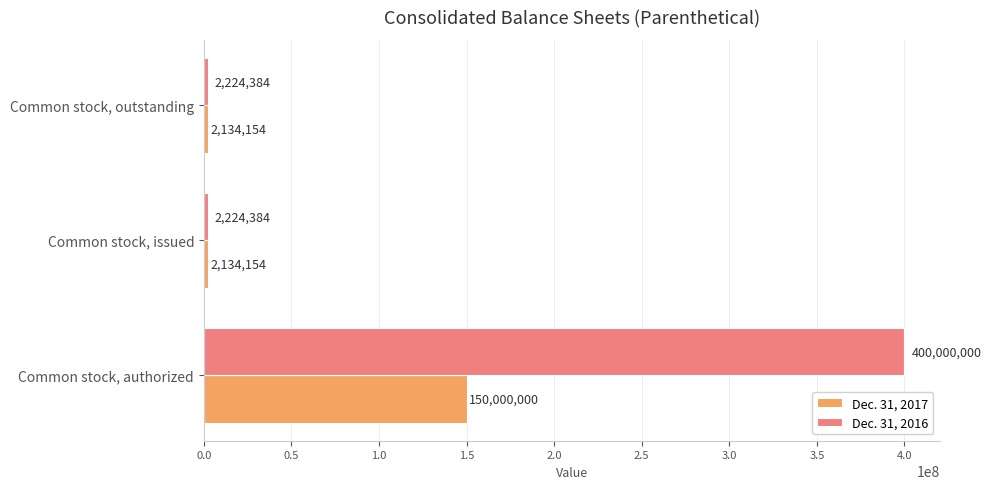

Rank the series by their average value, from highest to lowest.

Dec. 31, 2016, Dec. 31, 2017